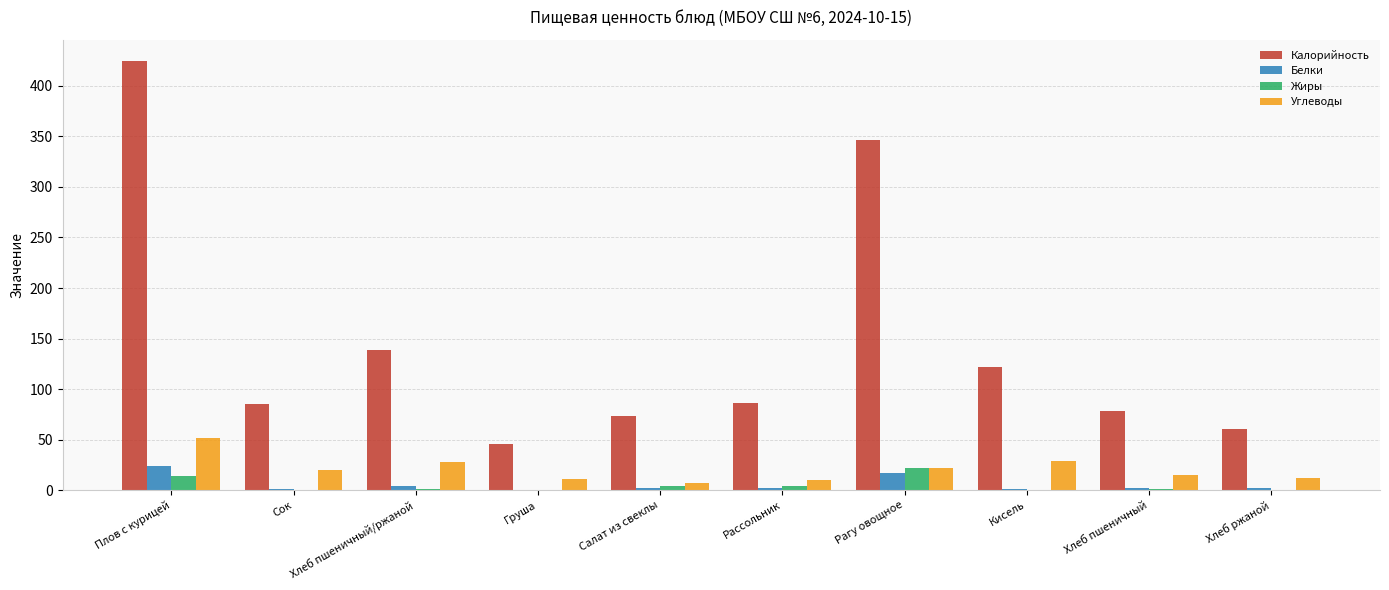

True or false: Калорийность has a value of 47.3 at Хлеб пшеничный.

False